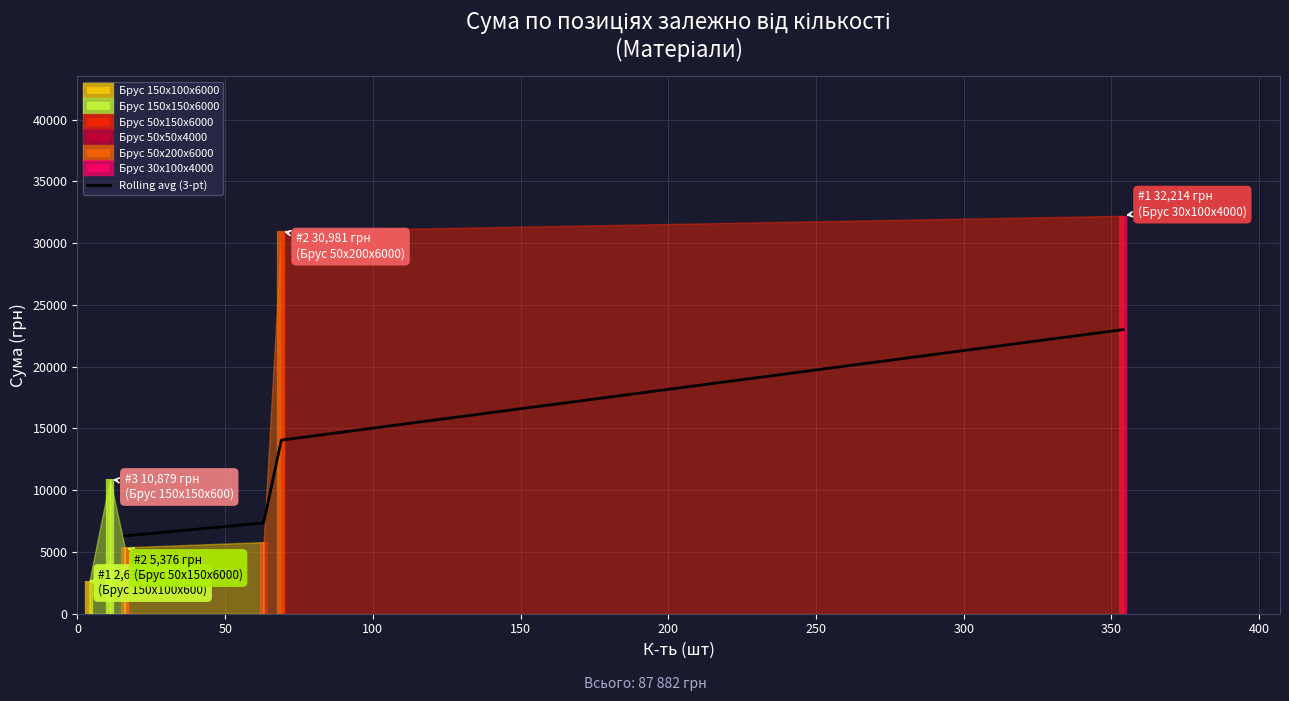

Does the chart have visible grid lines?

Yes